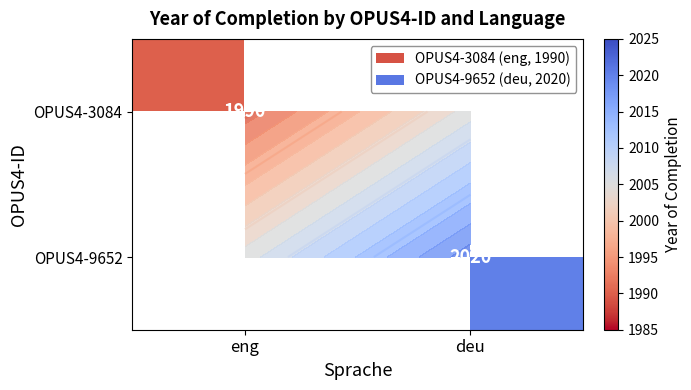

Rank the series by their maximum value, from highest to lowest.

OPUS4-3084, OPUS4-9652